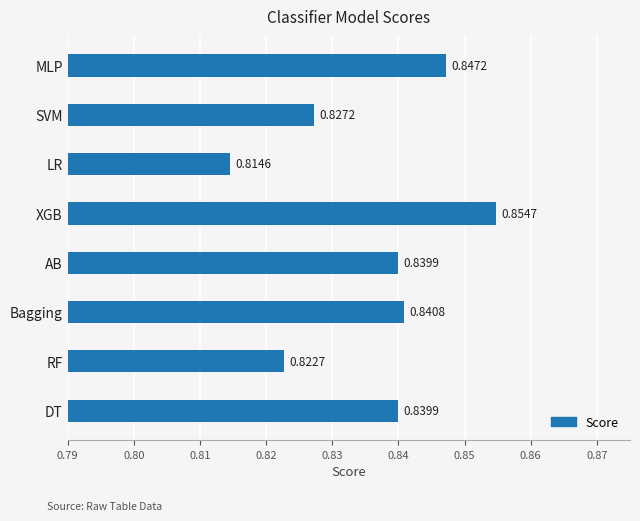

Between Bagging and SVM, which is larger?

Bagging